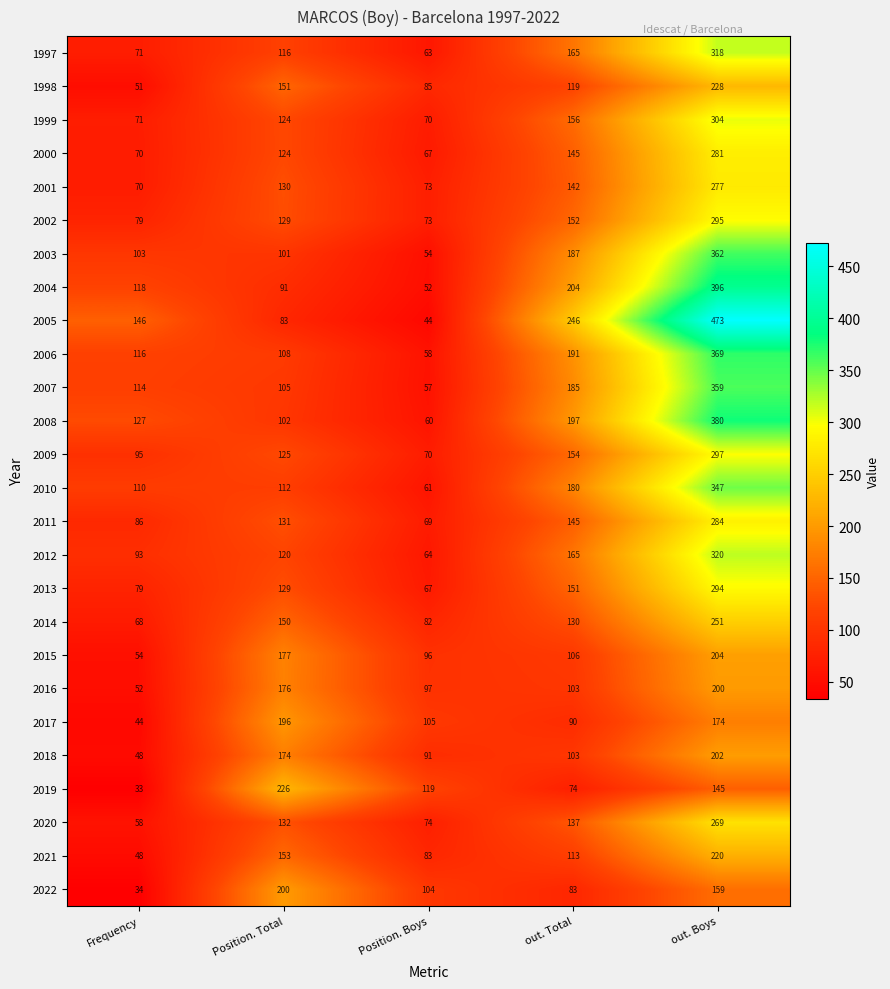

Rank the categories by 2002 value from lowest to highest.

Position. Boys, Frequency, Position. Total, out. Total, out. Boys